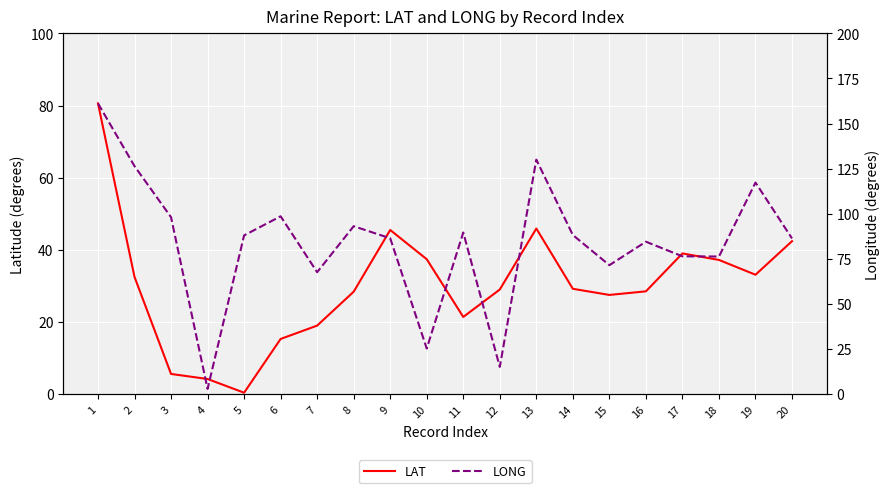

Reading left to right, list all the values displayed in this chart.

LAT: 80.6	32.5	5.6	4.2	0.4	15.3	19.0	28.4	45.5	37.4	21.4	29.0	45.9	29.2	27.5	28.5	39.0	37.2	33.1	42.4
LONG: 161.2	126.4	98.1	2.9	88.0	98.6	67.6	93.1	86.4	25.3	89.6	15.1	130.0	88.2	71.5	84.5	76.4	76.3	117.3	86.3